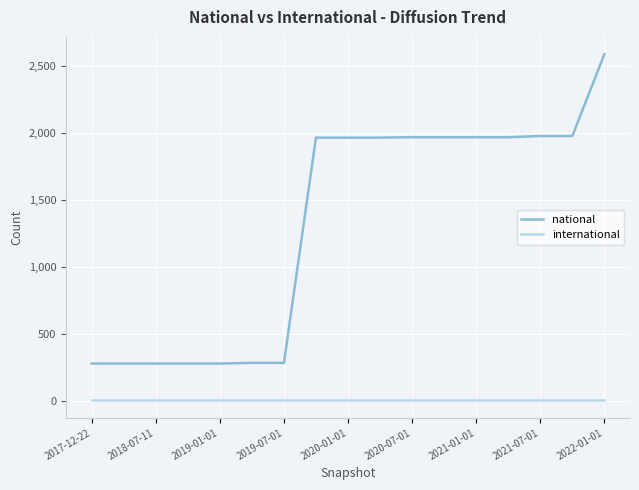

What is the difference between the maximum and minimum values in the national series?

2310